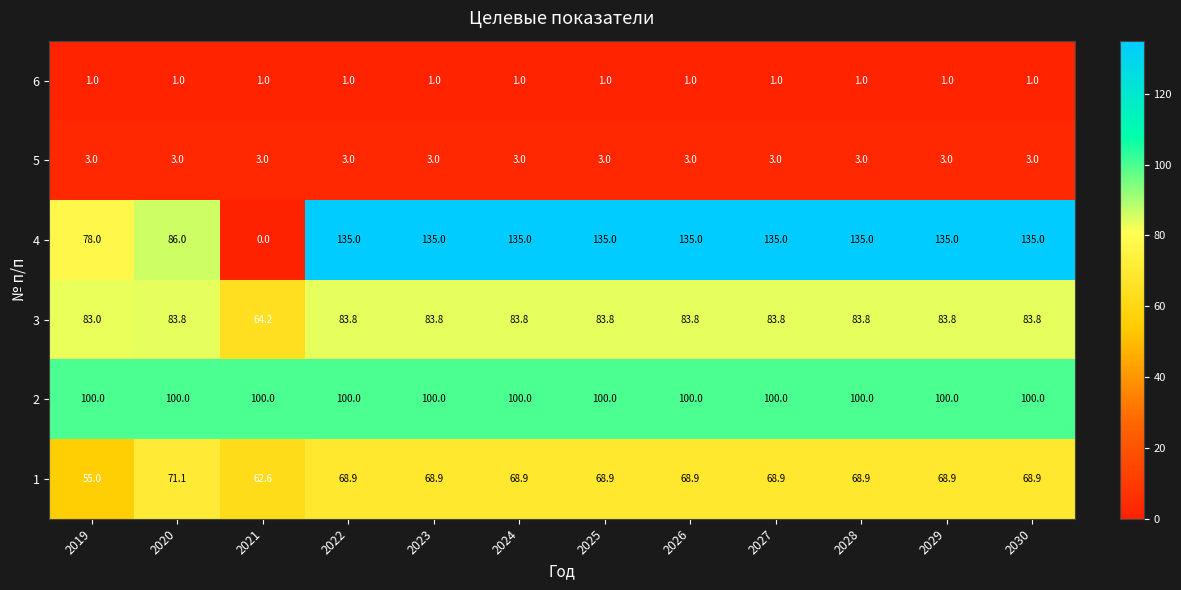

Is the value of 6 at 2021 greater than the value of 4 at 2026?

No